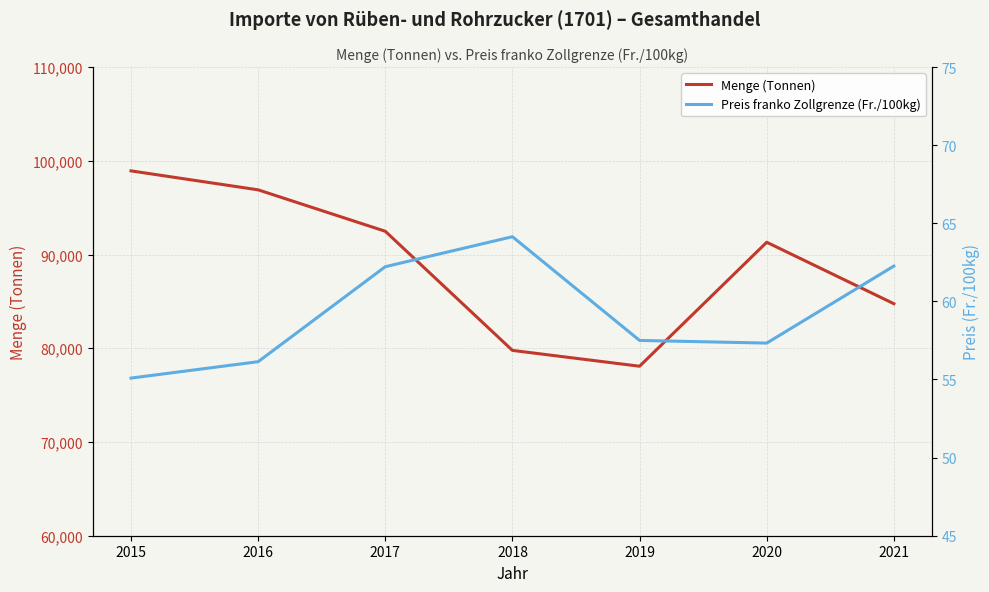

True or false: Preis franko Zollgrenze (Fr./100kg) and Menge (Tonnen) intersect in this chart.

False